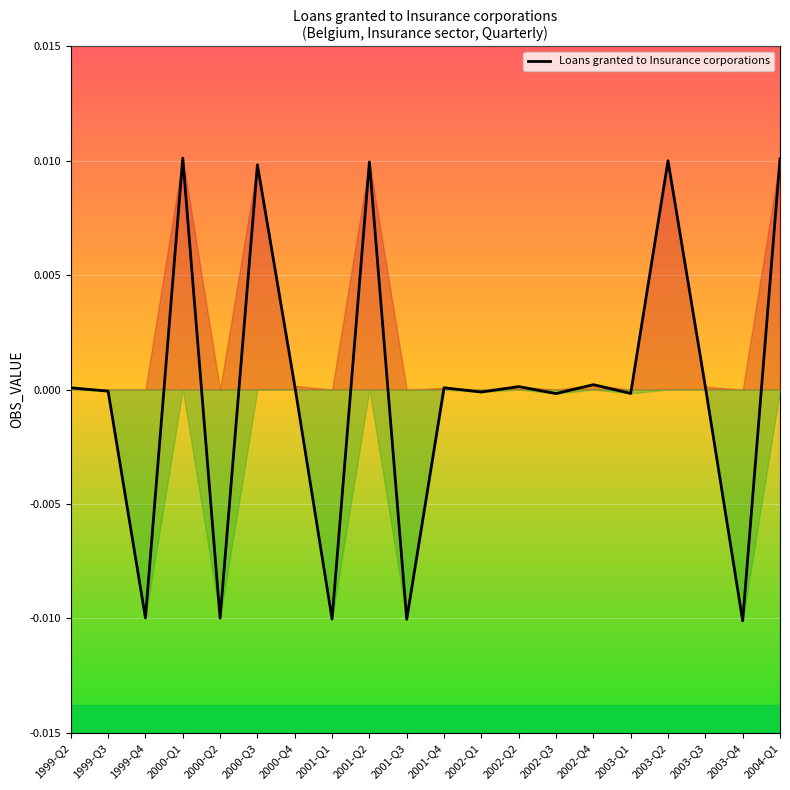

What position from the left is 2000-Q2?

5